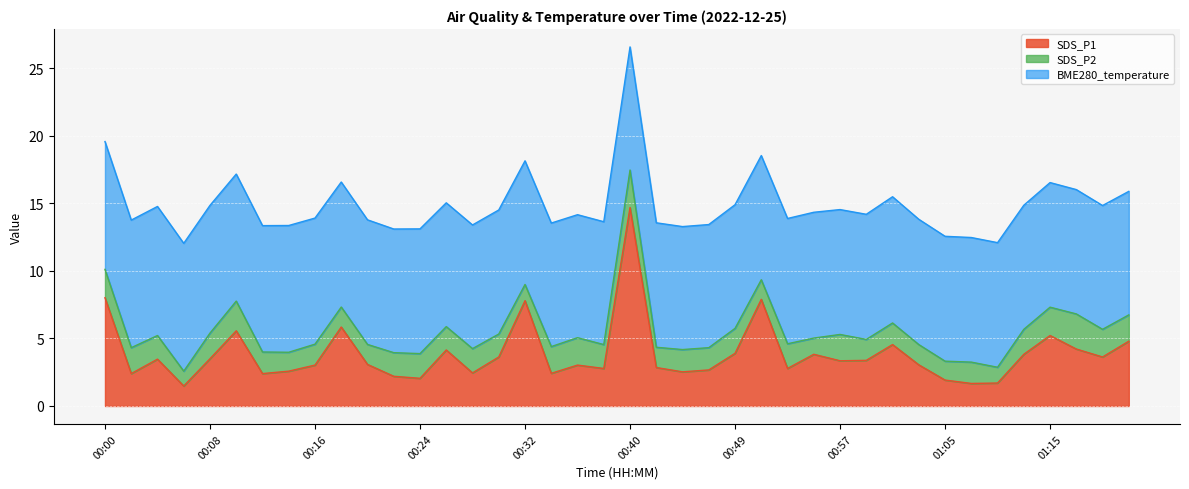

Rank the categories by SDS_P2 value from highest to lowest.

00:40, 01:17, 00:10, 00:00, 01:15, 01:19, 00:36, 00:34, 00:57, 01:21, 00:02, 00:08, 00:49, 01:13, 00:24, 00:53, 00:28, 00:38, 00:04, 00:22, 00:26, 00:30, 00:45, 00:47, 00:12, 01:01, 01:07, 00:16, 00:59, 00:42, 01:03, 00:18, 00:20, 00:51, 00:14, 01:05, 00:32, 00:55, 01:11, 00:06